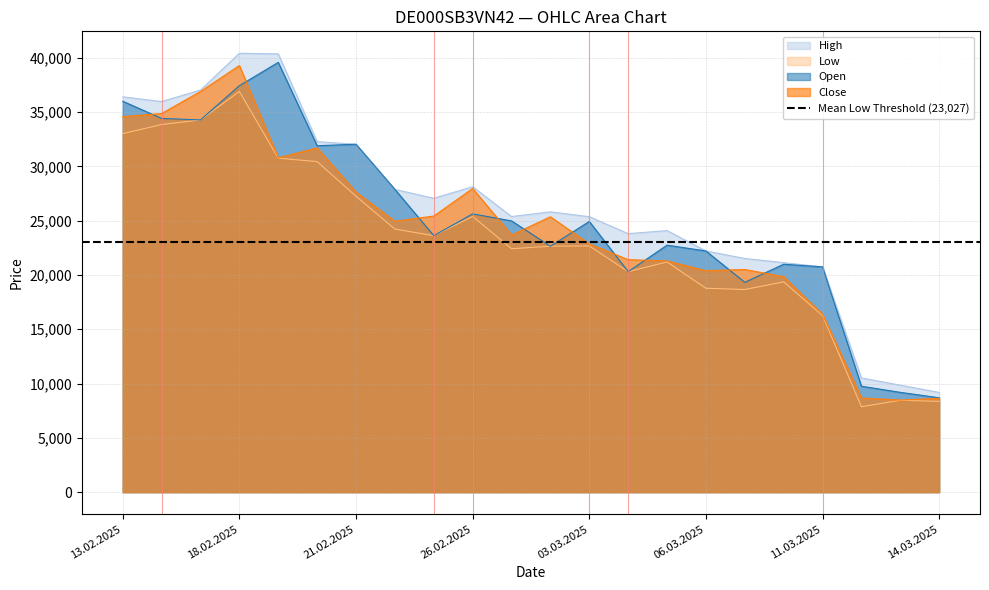

What is the label of the 10th point from the left?

26.02.2025